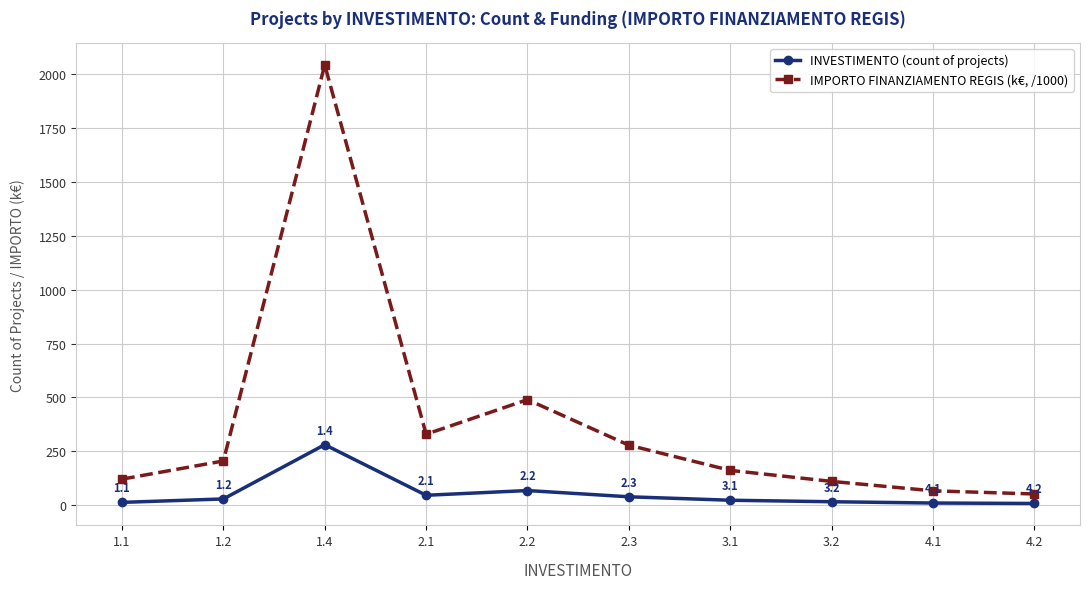

What is the minimum value for IMPORTO FINANZIAMENTO REGIS (k€, /1000)?

51.1